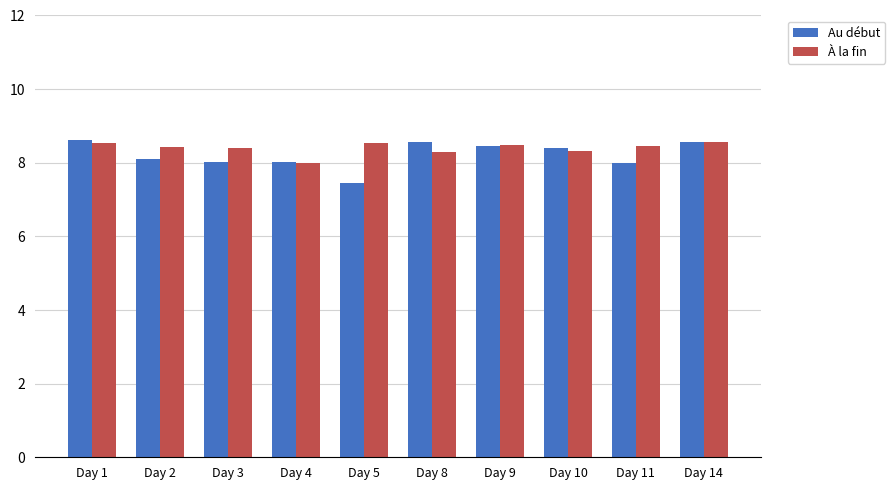

The Au début series shows 14.3 at Day 3. True or false?

False